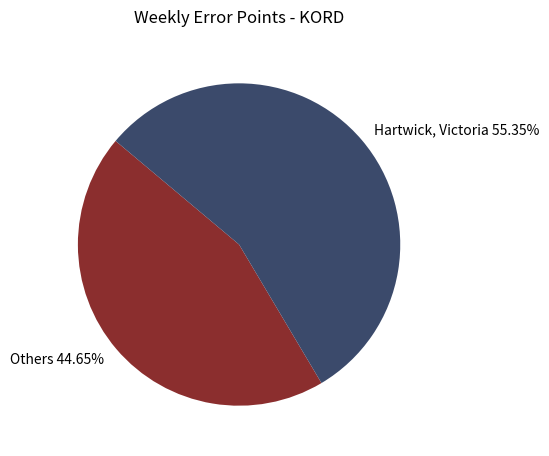

How many segments does this pie chart have?

2